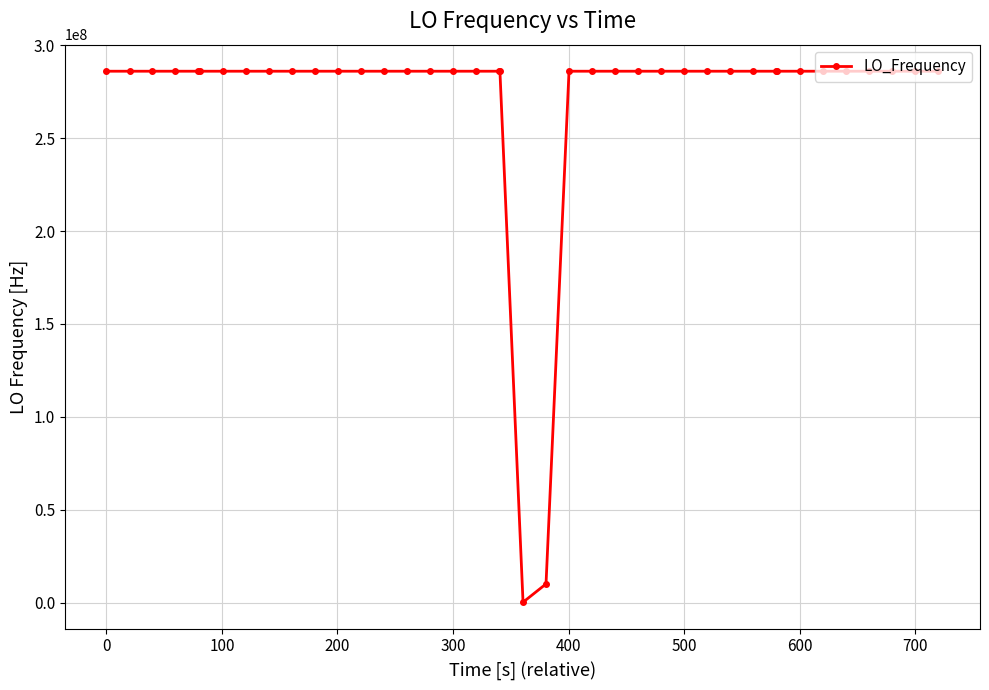

Does the chart display data point markers on the line(s)?

Yes